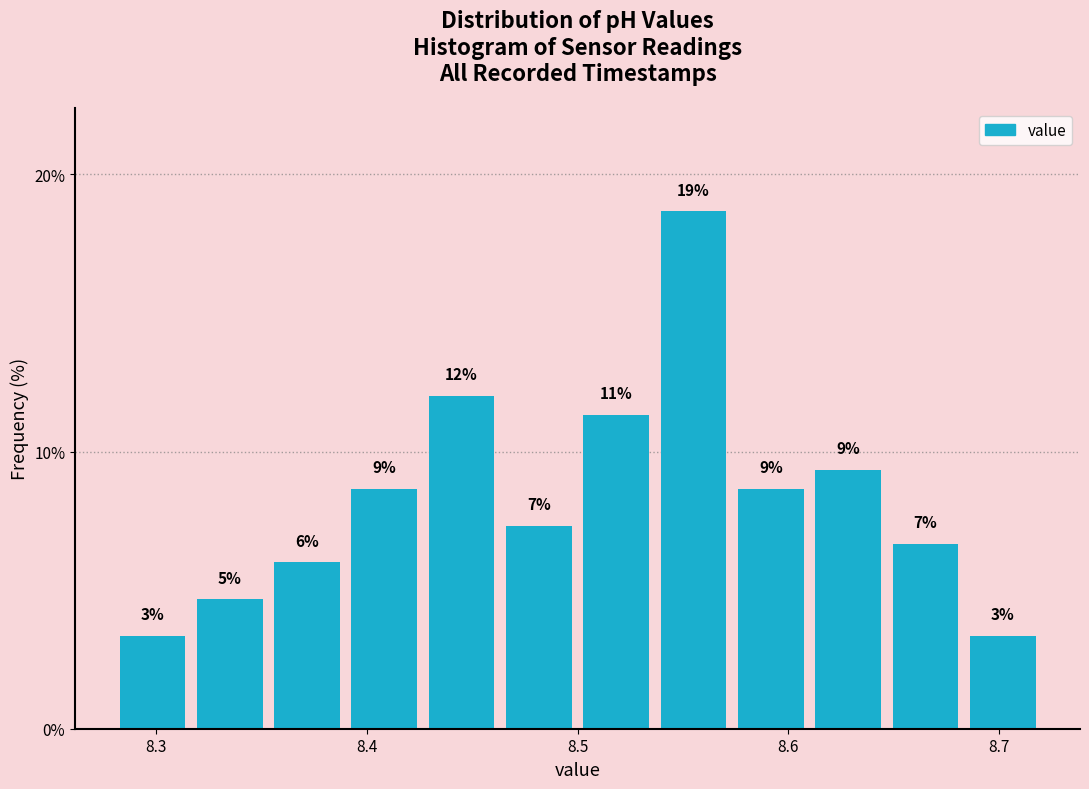

Read against the x-axis, roughly where is the centre of the tallest bar?

8.56